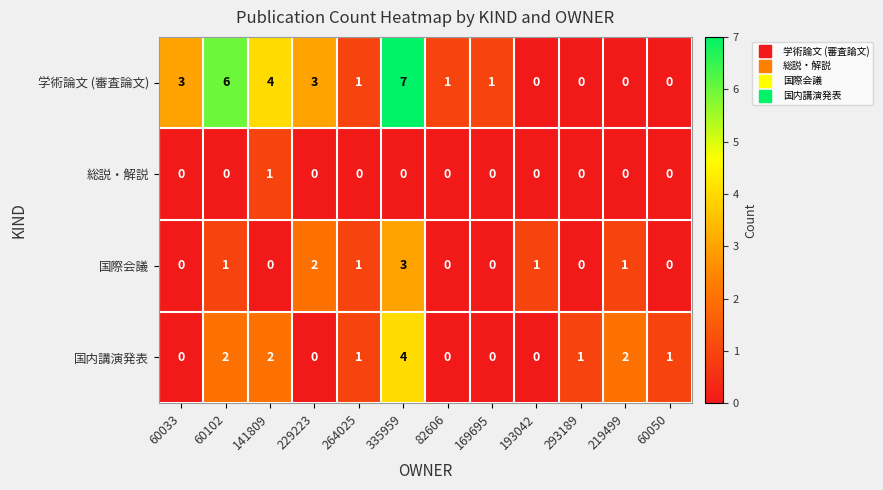

What is the difference between the highest and lowest values at 141809?

4